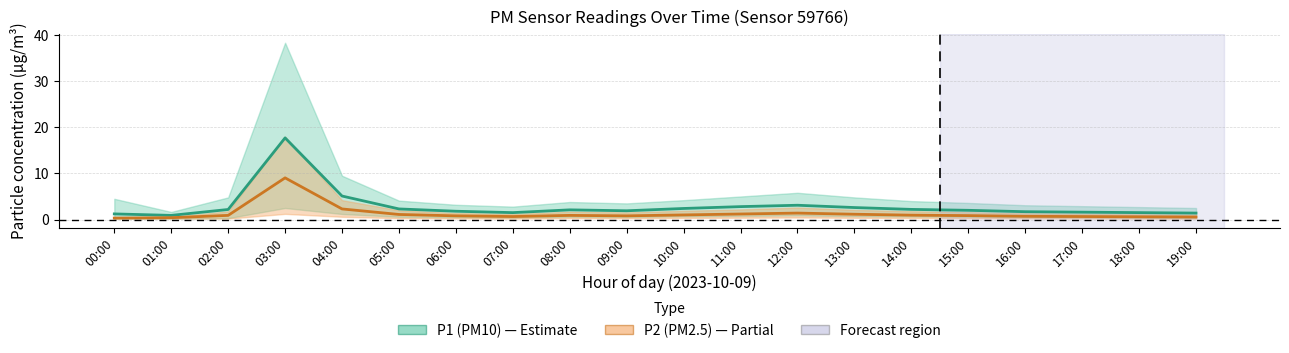

Between 02:00 and 06:00, which series saw the biggest shift?

P1 (PM10)